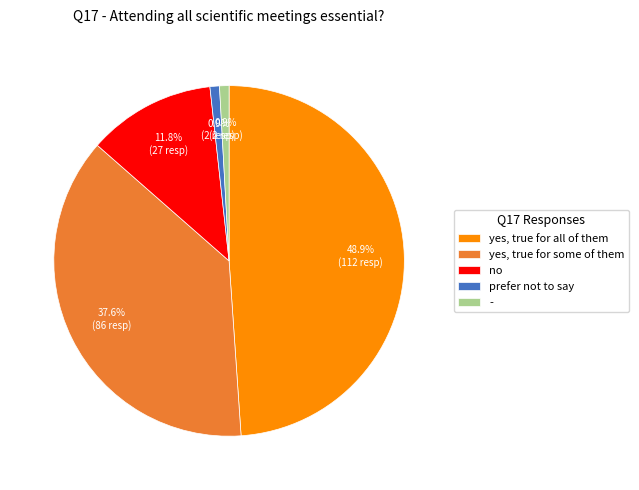

Which category has the biggest portion of the pie?

yes, true for all of them